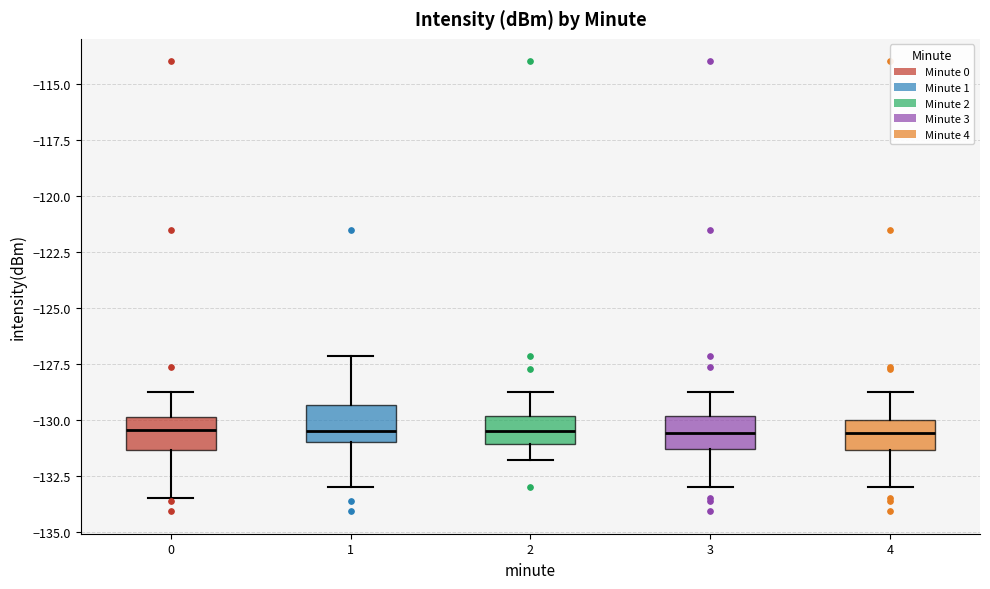

Reading left to right, transcribe this box plot: for each box, give where its median line is, the range the box spans, and where its two whiskers end, as read against the y-axis. The values are not printed on the chart, so give them approximately, as read against the axis.

0: median -130.5, box -131.5 to -130.0, whiskers -133.5 to -128.5
1: median -130.5, box -131.0 to -129.5, whiskers -133.0 to -127.0
2: median -130.5, box -131.0 to -130.0, whiskers -132.0 to -128.5
3: median -130.5, box -131.5 to -130.0, whiskers -133.0 to -128.5
4: median -130.5, box -131.5 to -130.0, whiskers -133.0 to -128.5